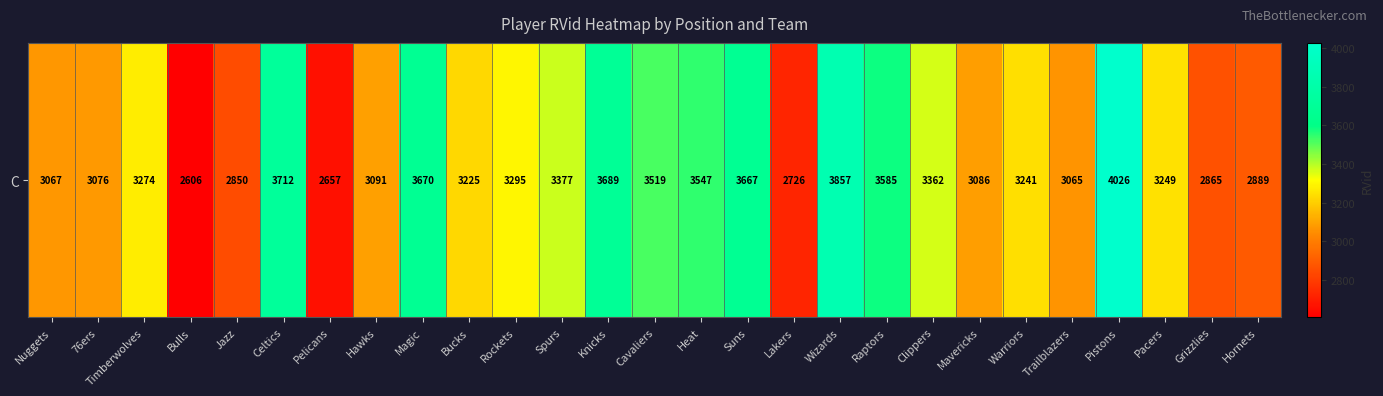

At which label is the value closest to 3316?

Rockets